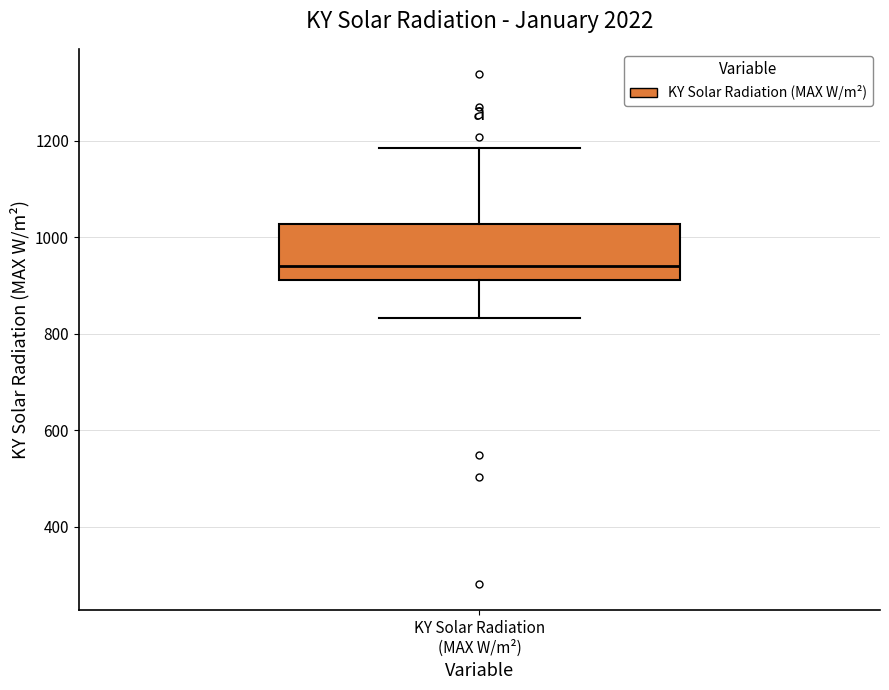

Where is the upper edge of the box for KY Solar Radiation (MAX W/m²) on the y-axis? The values are not printed on the chart, so give them approximately, as read against the axis.

1020